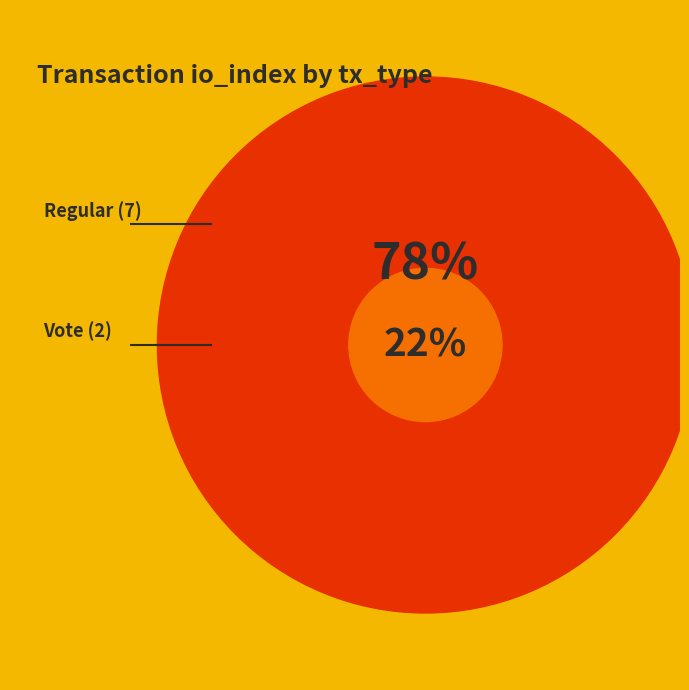

Is there a majority slice in this chart?

Yes